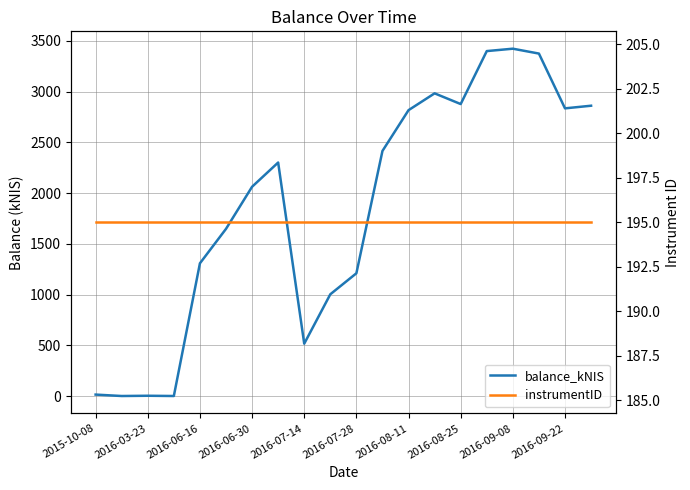

What is the approximate value of instrumentID at 15?

195.0